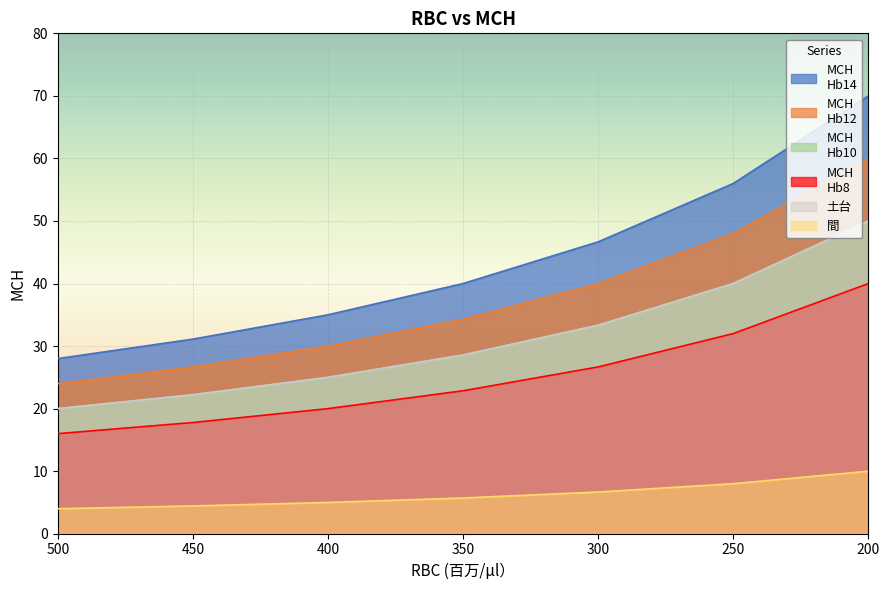

What is the greatest value displayed?

70.0